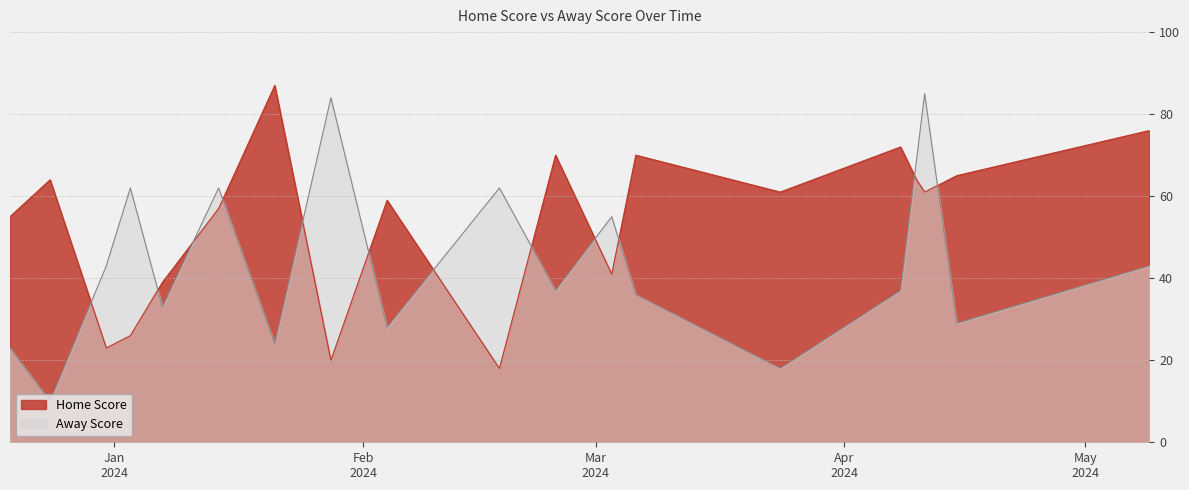

Rank the series at 21-01-2024 from highest to lowest value.

Home Score, Away Score